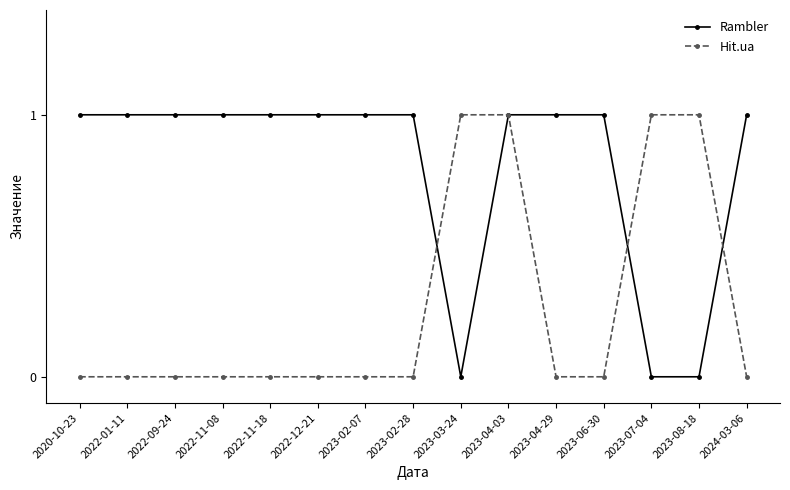

Reading left to right, transcribe all the data shown in this chart.

Rambler: 2020-10-23=1	2022-01-11=1	2022-09-24=1	2022-11-08=1	2022-11-18=1	2022-12-21=1	2023-02-07=1	2023-02-28=1	2023-03-24=0	2023-04-03=1	2023-04-29=1	2023-06-30=1	2023-07-04=0	2023-08-18=0	2024-03-06=1
Hit.ua: 2020-10-23=0	2022-01-11=0	2022-09-24=0	2022-11-08=0	2022-11-18=0	2022-12-21=0	2023-02-07=0	2023-02-28=0	2023-03-24=1	2023-04-03=1	2023-04-29=0	2023-06-30=0	2023-07-04=1	2023-08-18=1	2024-03-06=0